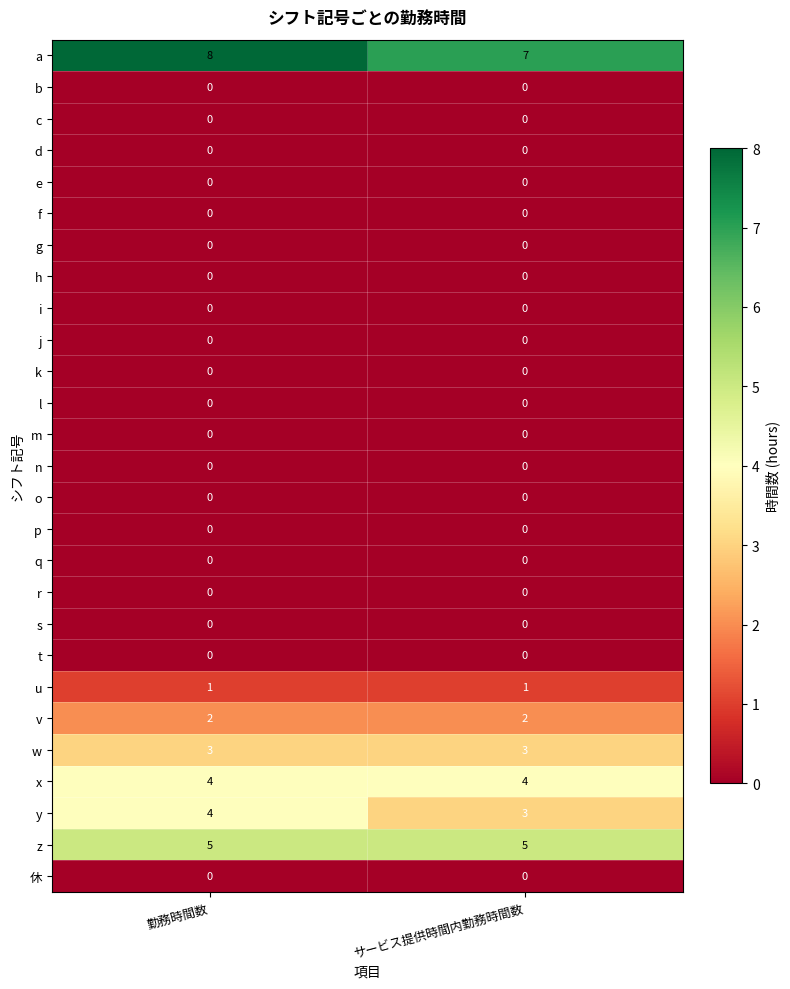

What is the sum of all a values?

15